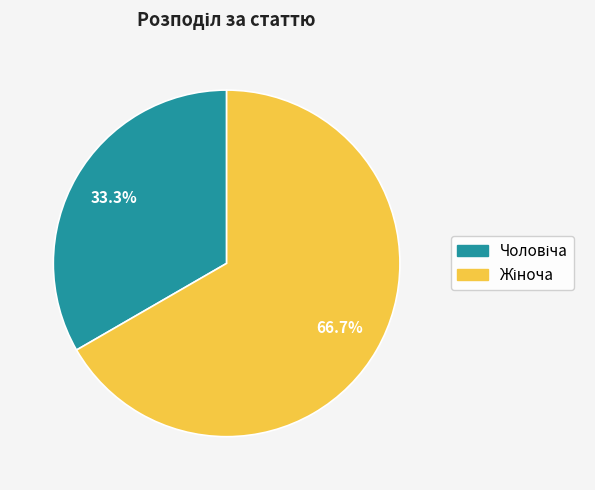

How many segments does this pie chart have?

2